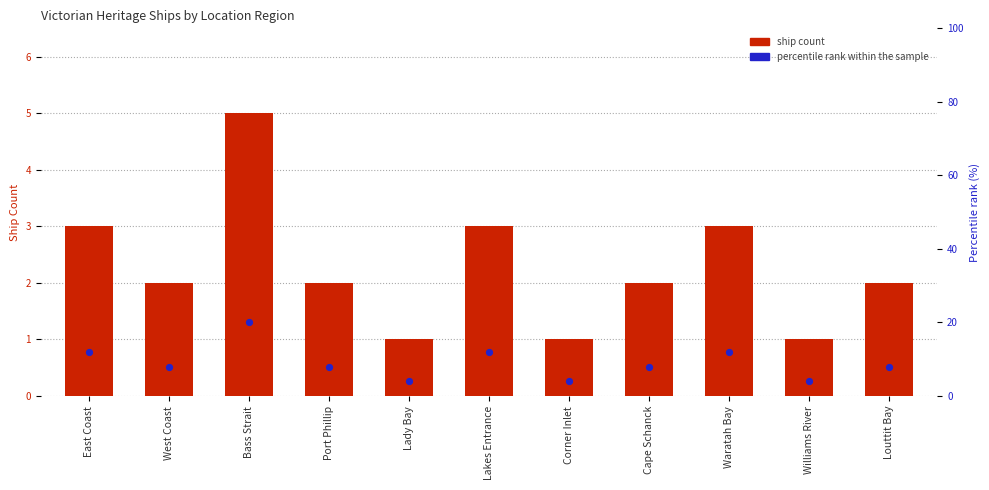

At how many categories does at least one series exceed 19?

1